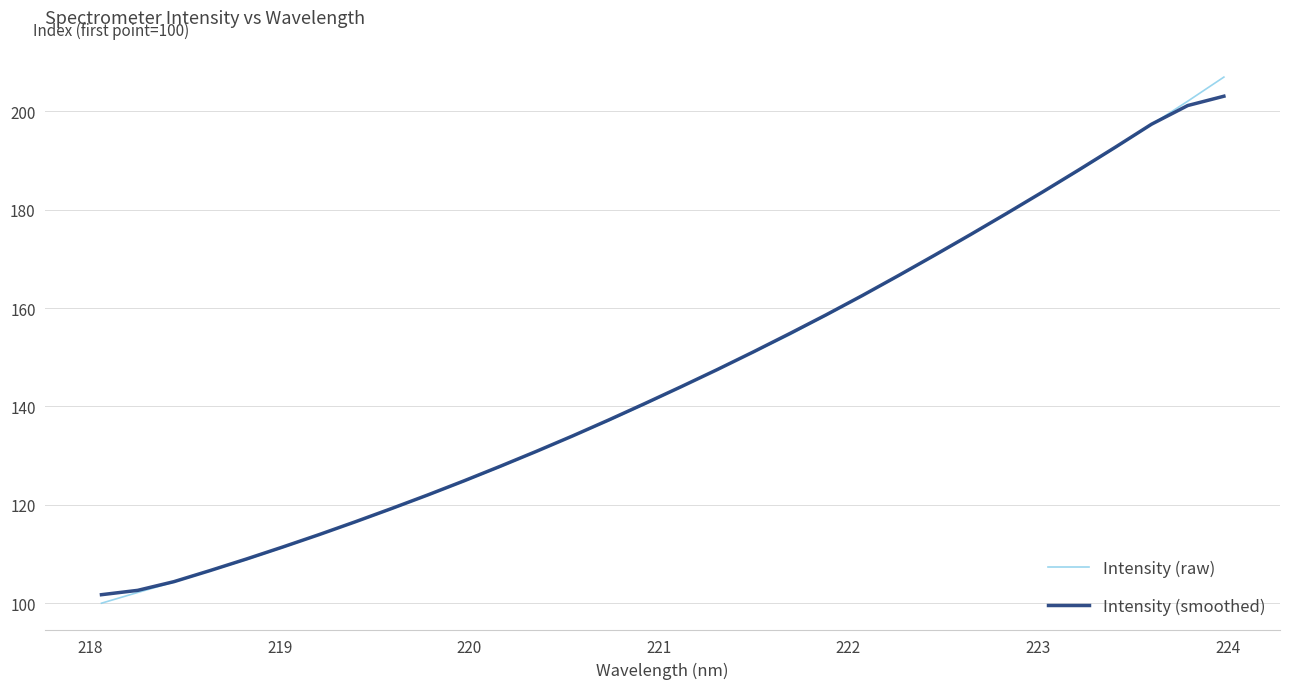

What is the maximum value for Intensity (smoothed)?

203.1